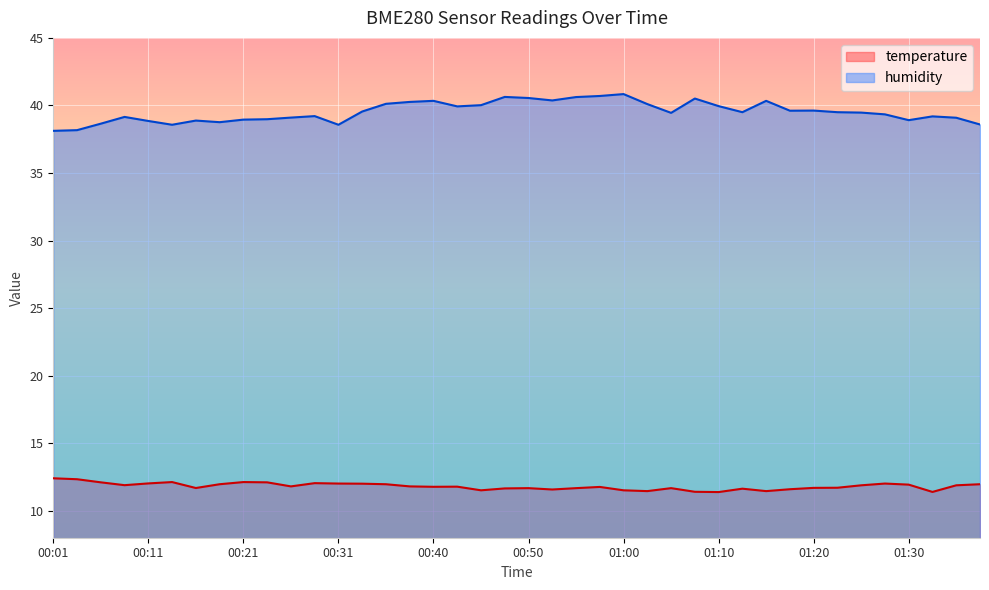

True or false: temperature and humidity cross at least once.

False